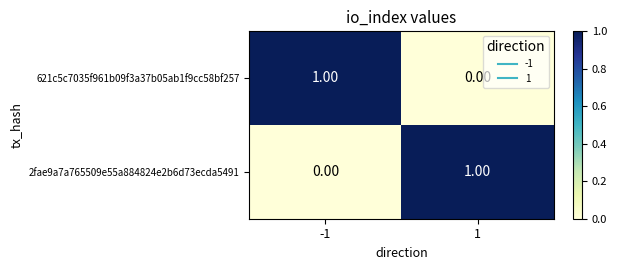

List the labels in order of 621c5c7035f961b09f3a37b05ab1f9cc58bf257 value, largest first.

-1, 1